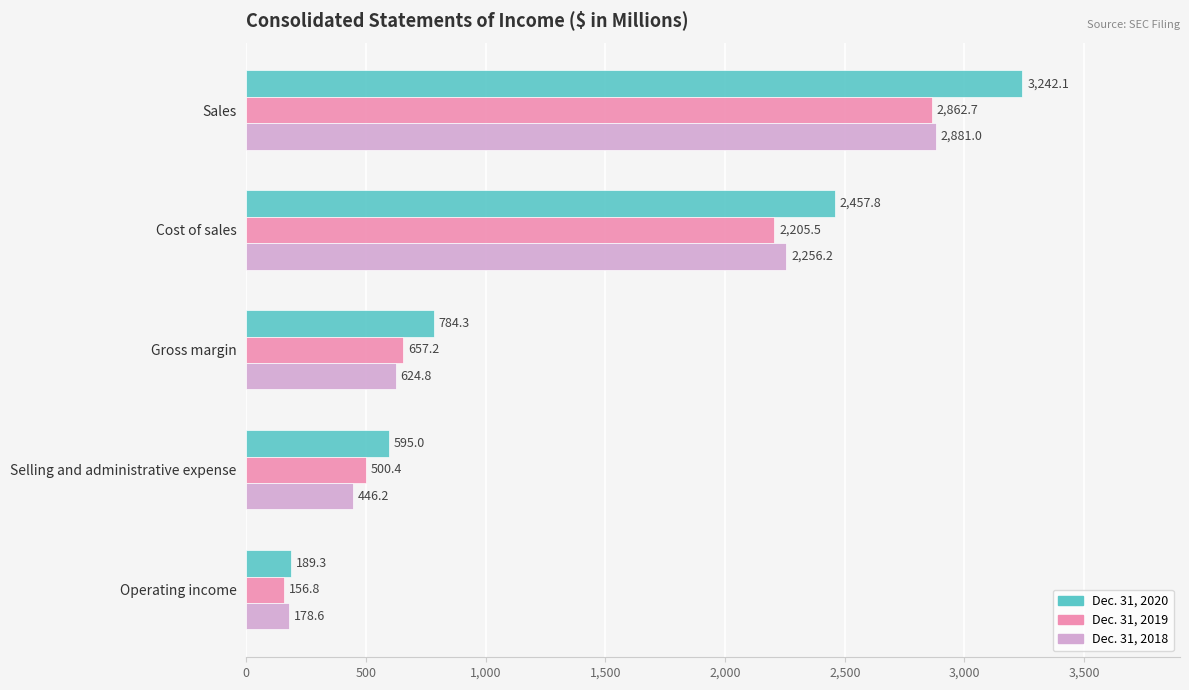

List the series in order of their peak value, highest first.

Dec. 31, 2020, Dec. 31, 2018, Dec. 31, 2019